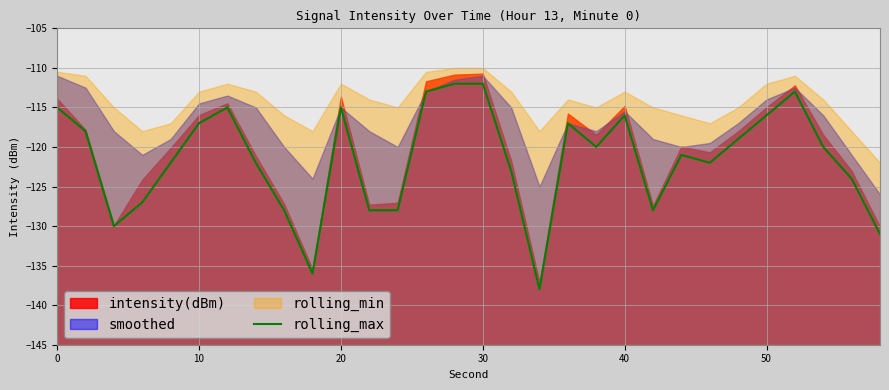

What is the highest value of the rolling_max series?

-112